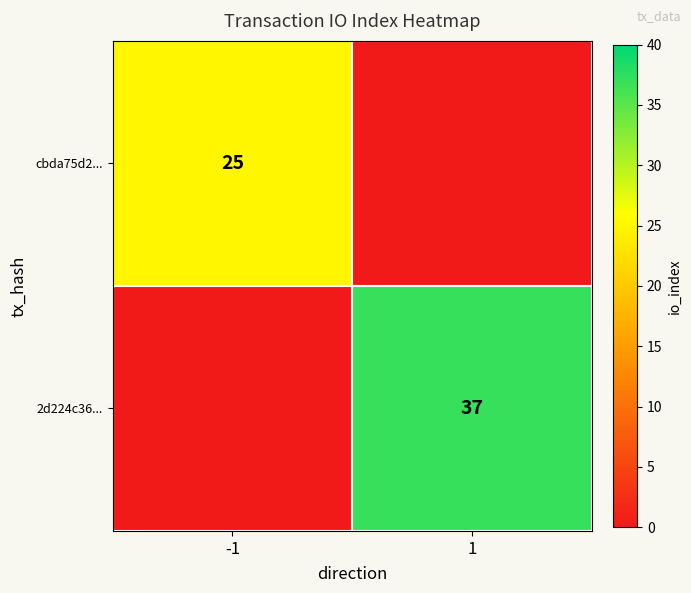

Which label corresponds to the smallest value in the chart?

1